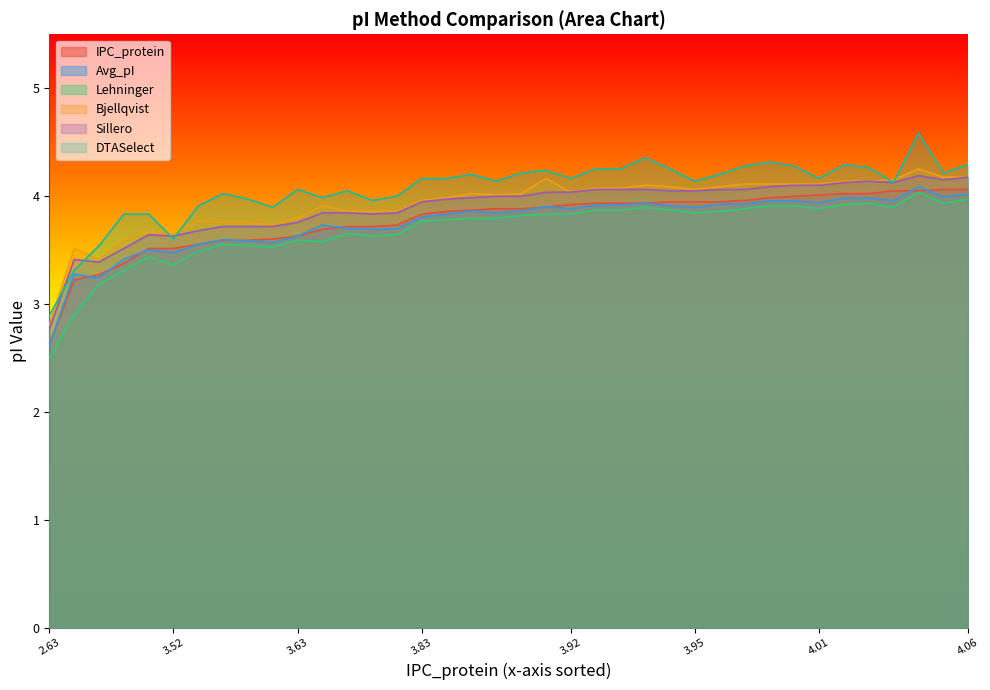

What is the maximum value for DTASelect?

4.6